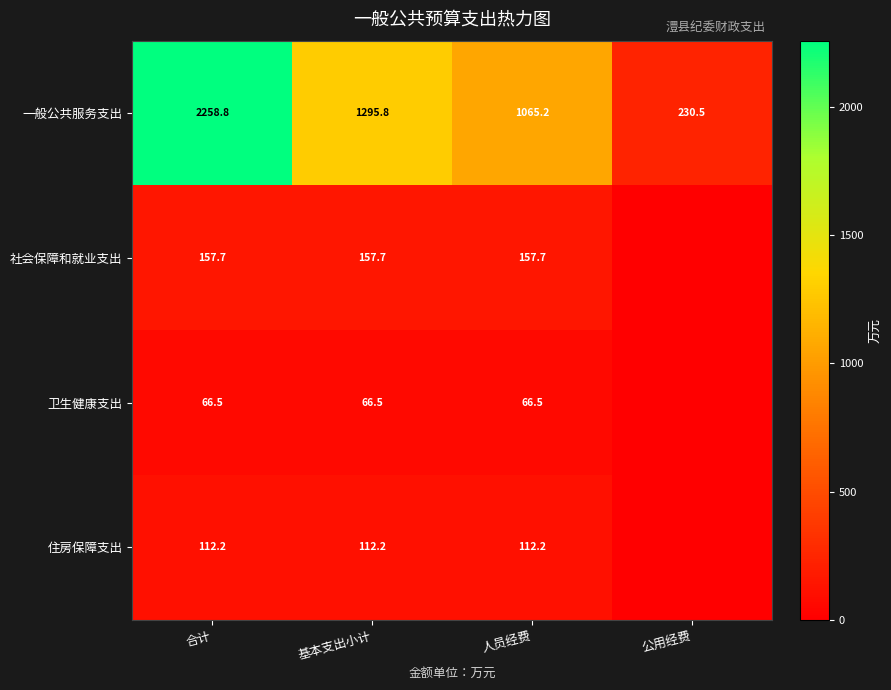

Which label corresponds to the largest value in the chart?

合计